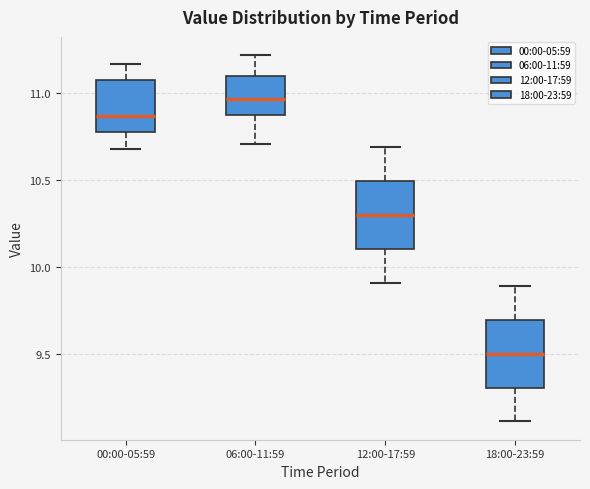

Which box has the highest median line?

06:00-11:59